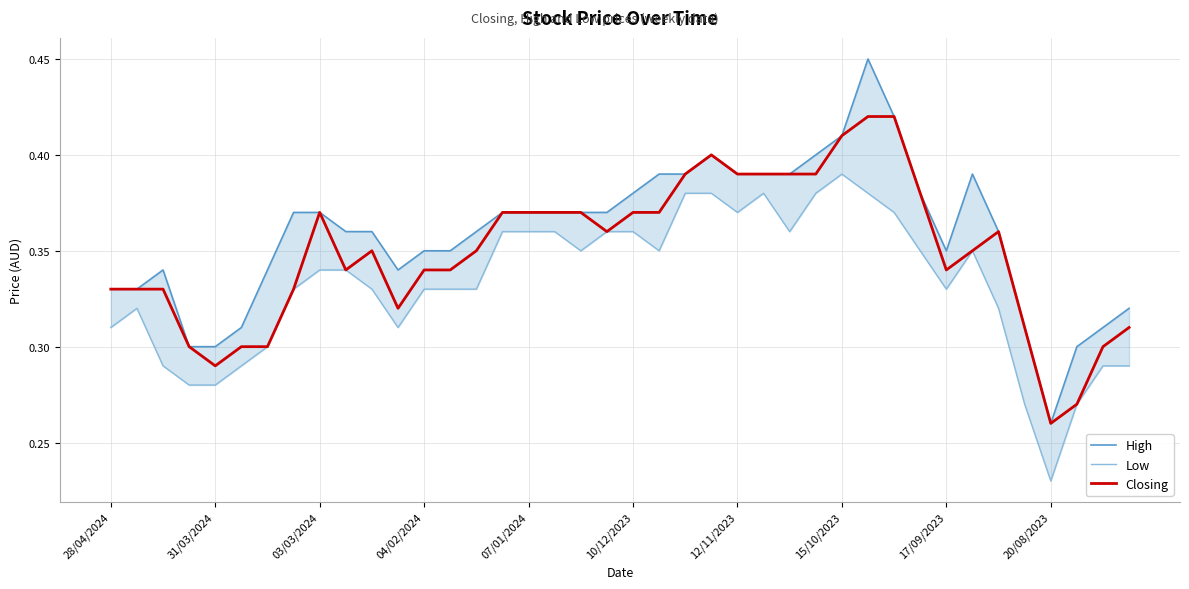

Where is Closing nearest to the value 0?

20/08/2023